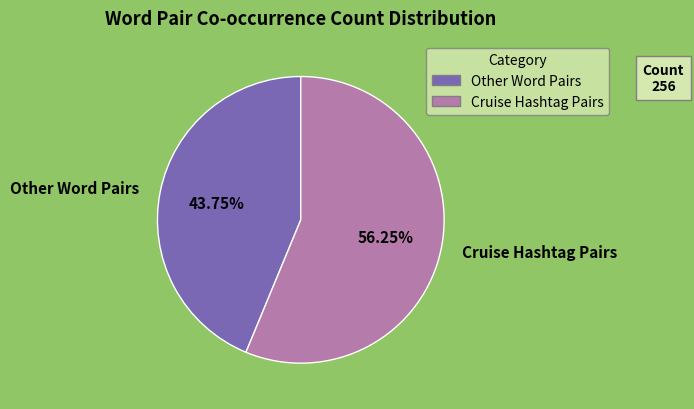

How many segments does this pie chart have?

2